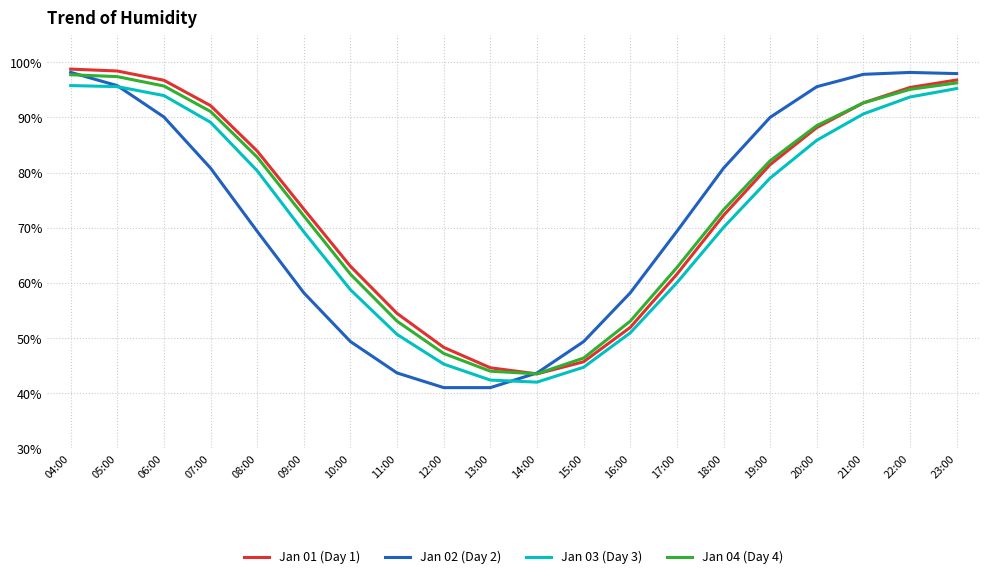

What is the average value of the Jan 01 (Day 1) series?

74.2